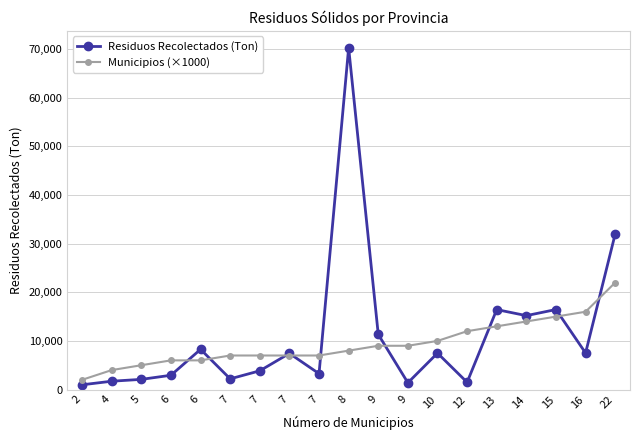

Which category has the highest value in the Municipios (×1000) series?

22